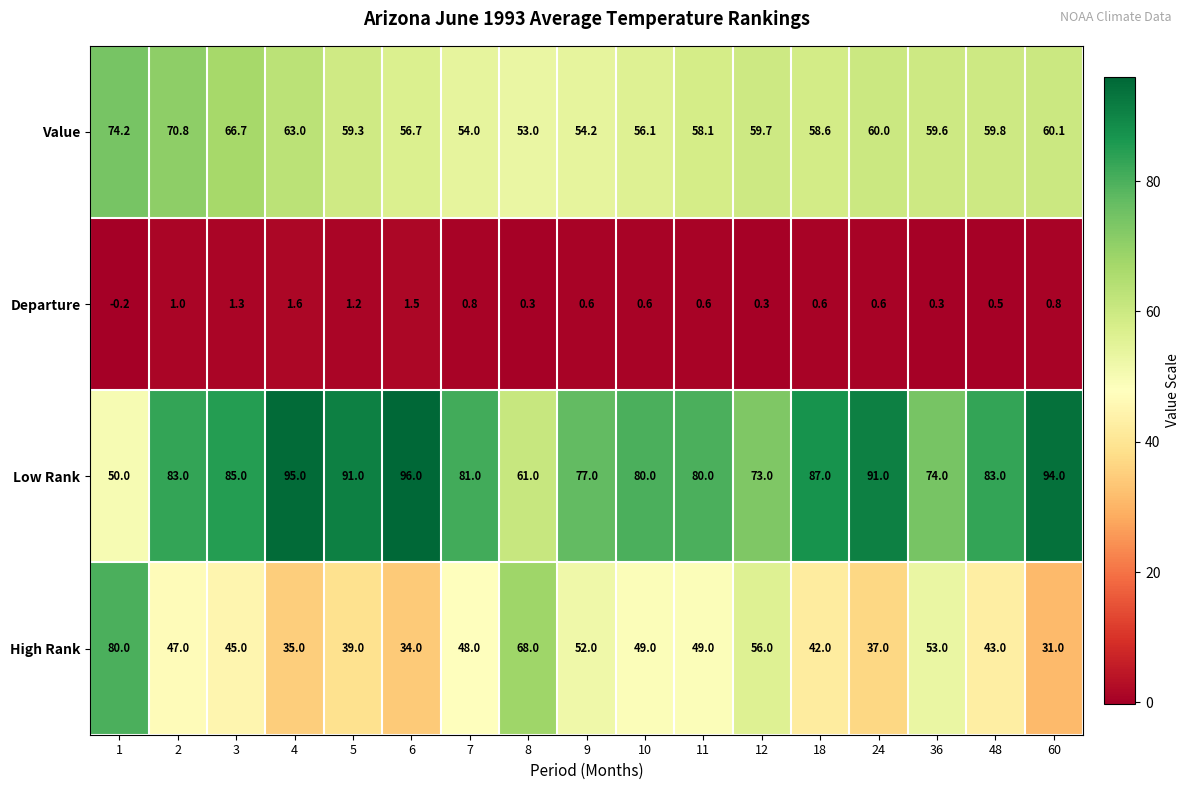

Count the Departure values in the range 0 to 1.

12